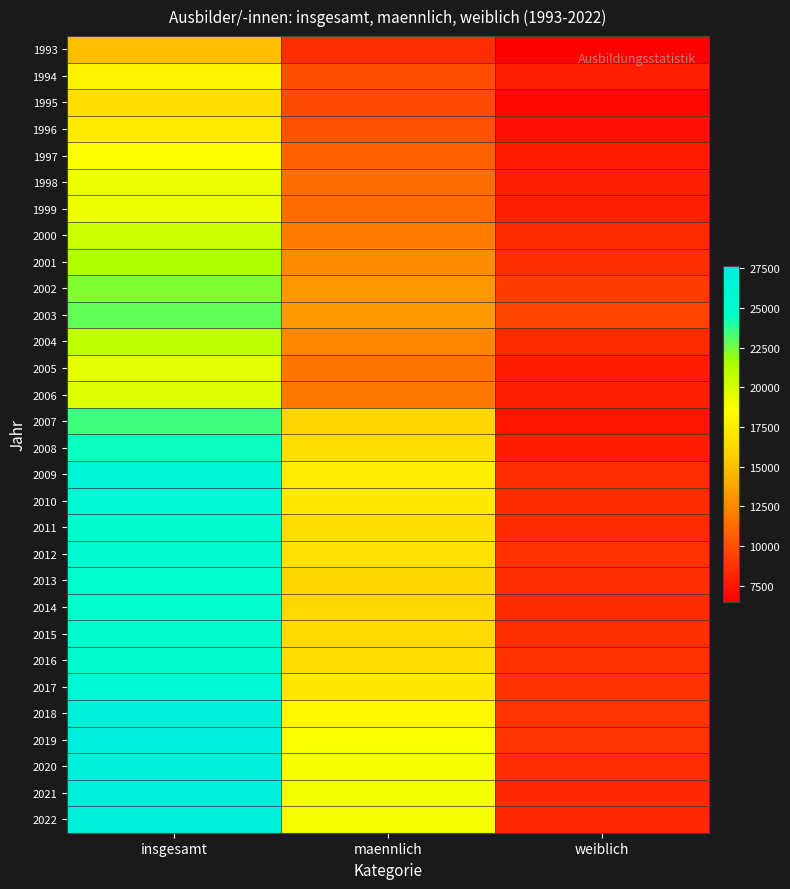

What is the difference between the highest and lowest values at weiblich?

3020